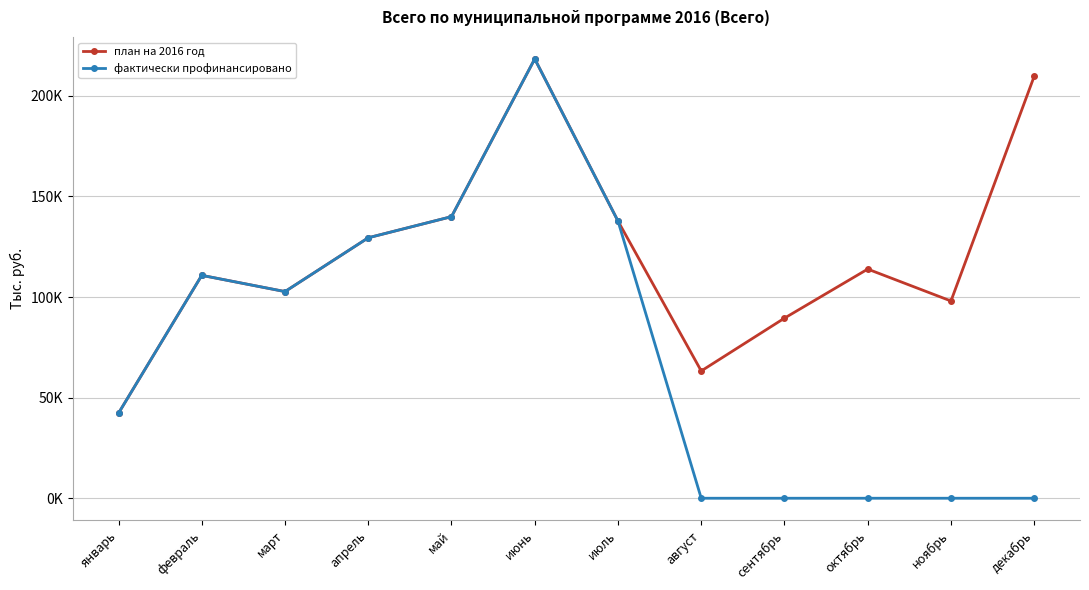

Reading left to right, list all the values displayed in this chart.

план на 2016 год: январь=42267.8	февраль=110776.5	март=102708.5	апрель=129450.1	май=139949.3	июнь=218339.7	июль=137759.5	август=63252.2	сентябрь=89507.7	октябрь=113881.6	ноябрь=98029.7	декабрь=209739.7
фактически профинансировано: январь=42267.8	февраль=110776.7	март=102708.5	апрель=129449.9	май=139949.3	июнь=218339.9	июль=137759.5	август=0.0	сентябрь=0.0	октябрь=0.0	ноябрь=0.0	декабрь=0.0